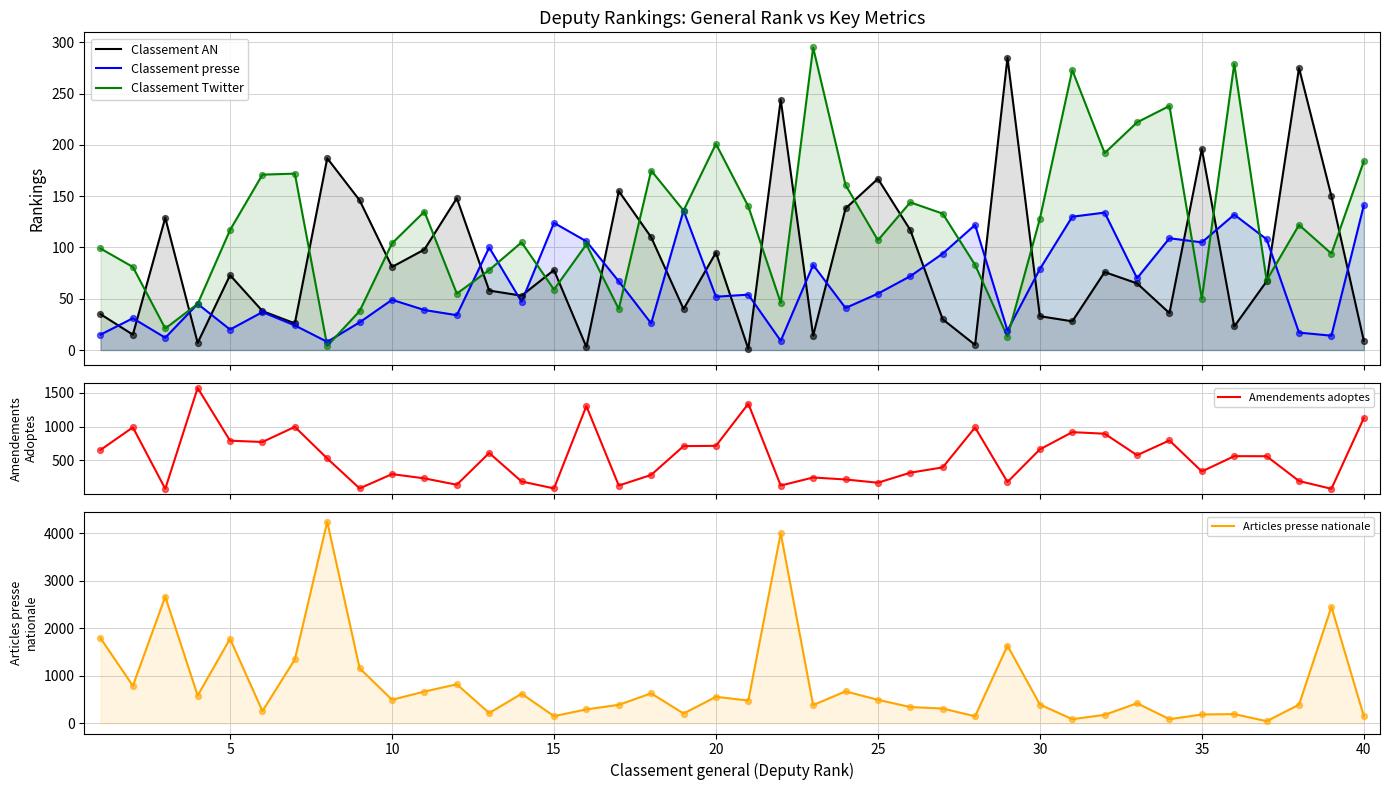

Which series has the largest total across all categories?

Articles presse nationale